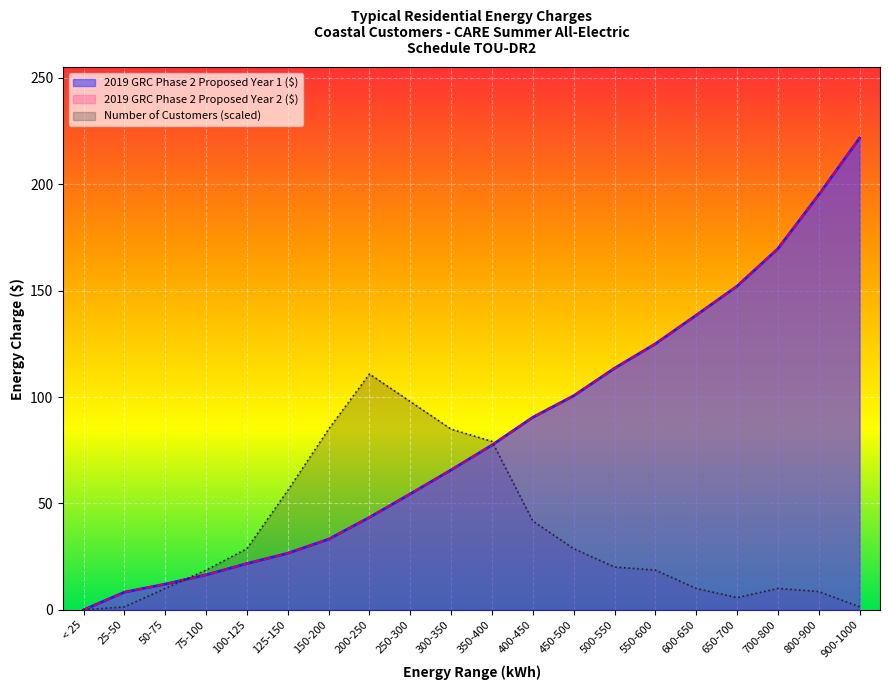

True or false: 2019 GRC Phase 2 Proposed Year 2 ($) and 2019 GRC Phase 2 Proposed Year 1 ($) intersect in this chart.

False